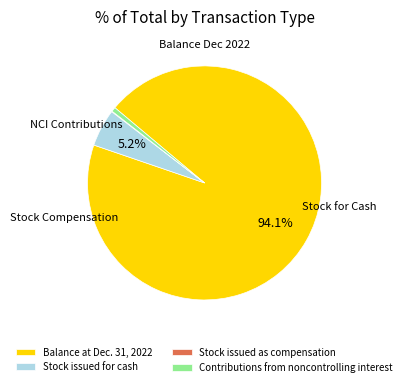

Between Stock issued for cash and Balance at Dec. 31, 2022, which is larger?

Balance at Dec. 31, 2022